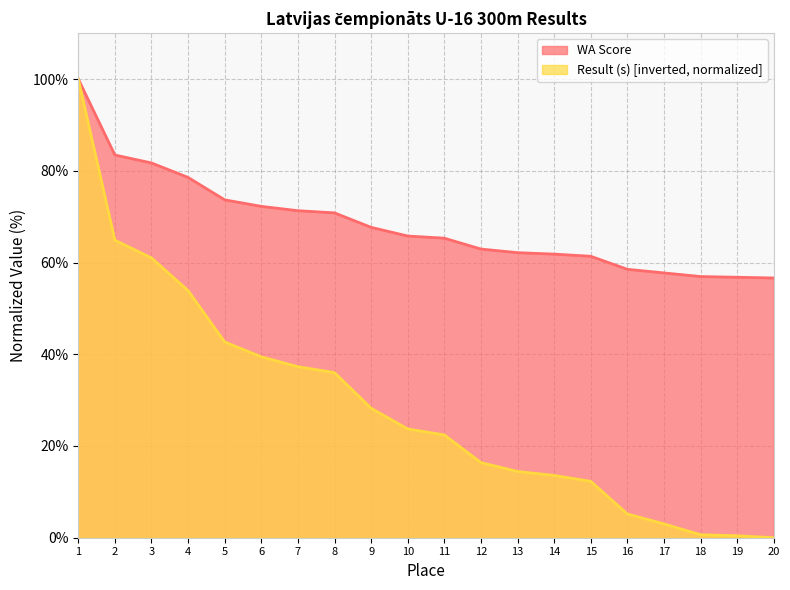

At which label does Result (s) first exceed 23?

1